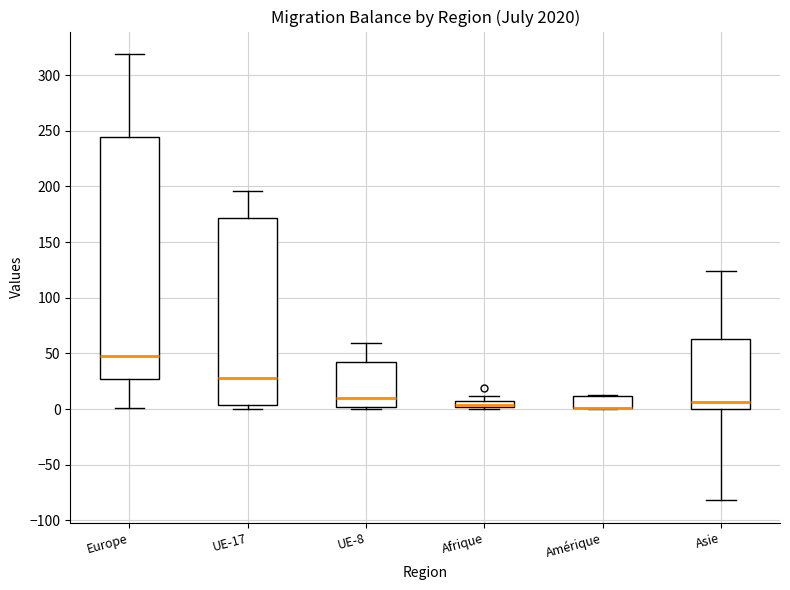

Where is the upper edge of the box for Afrique on the y-axis? The values are not printed on the chart, so give them approximately, as read against the axis.

5